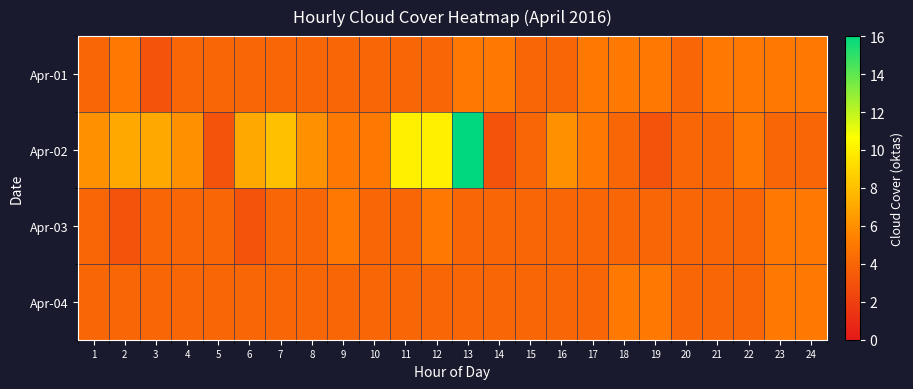

Rank the series by their maximum value, from highest to lowest.

Apr-02, Apr-01, Apr-03, Apr-04